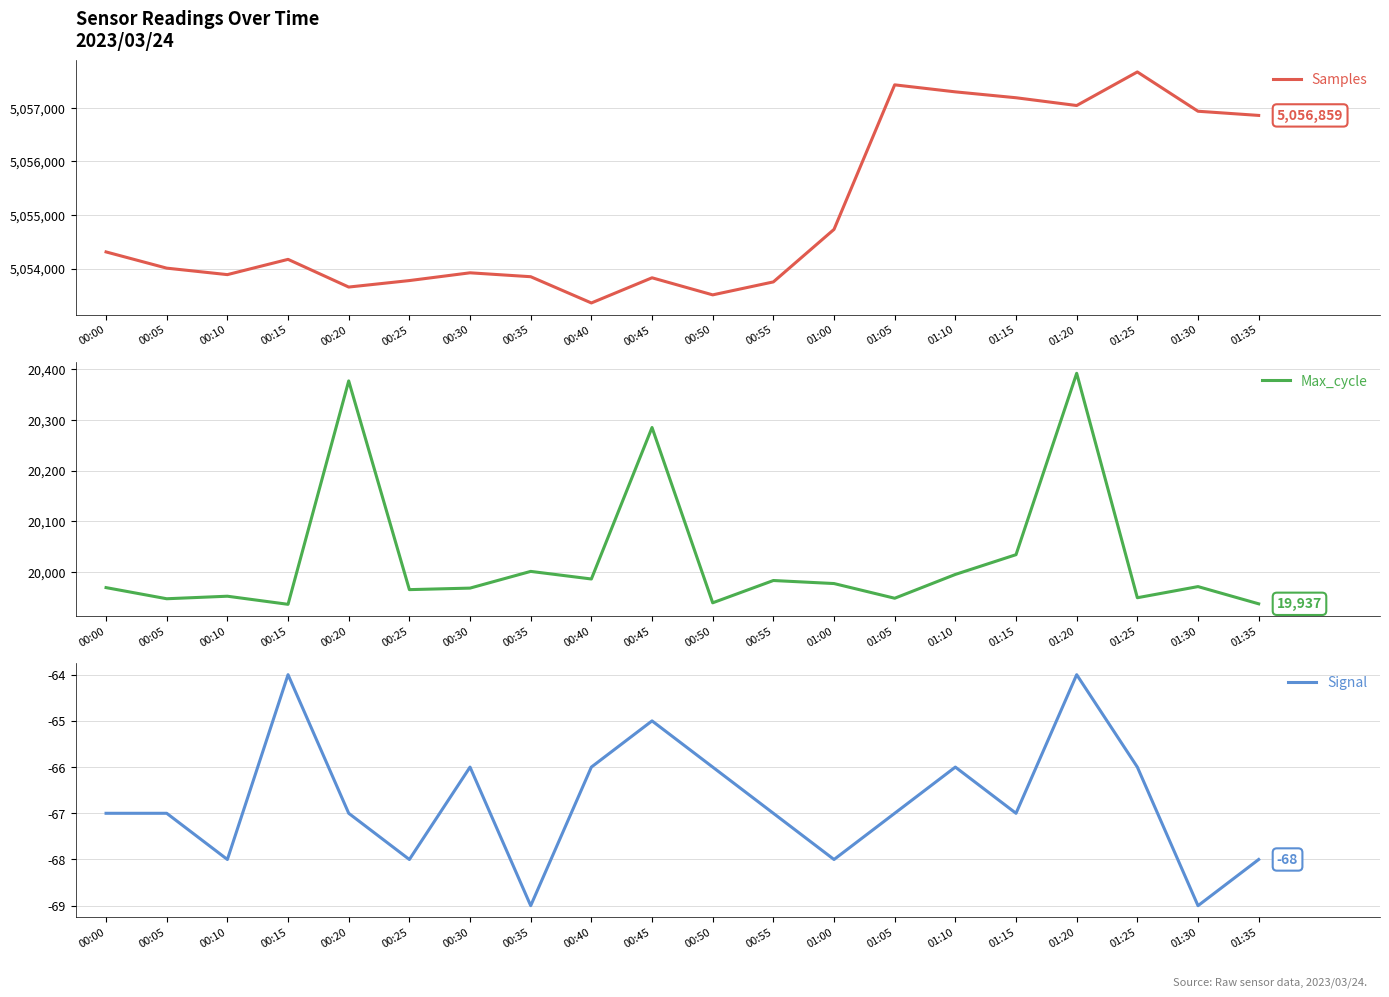

What is the difference between the highest and lowest values at 00:15?

5054235